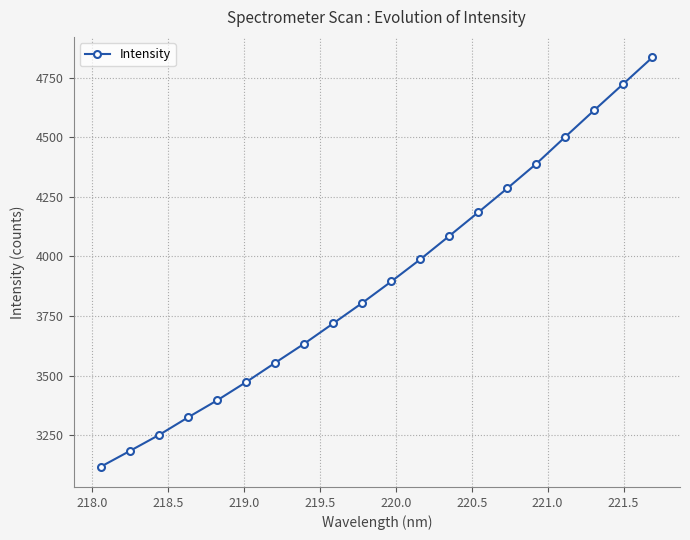

Does the chart display data point markers on the line(s)?

Yes